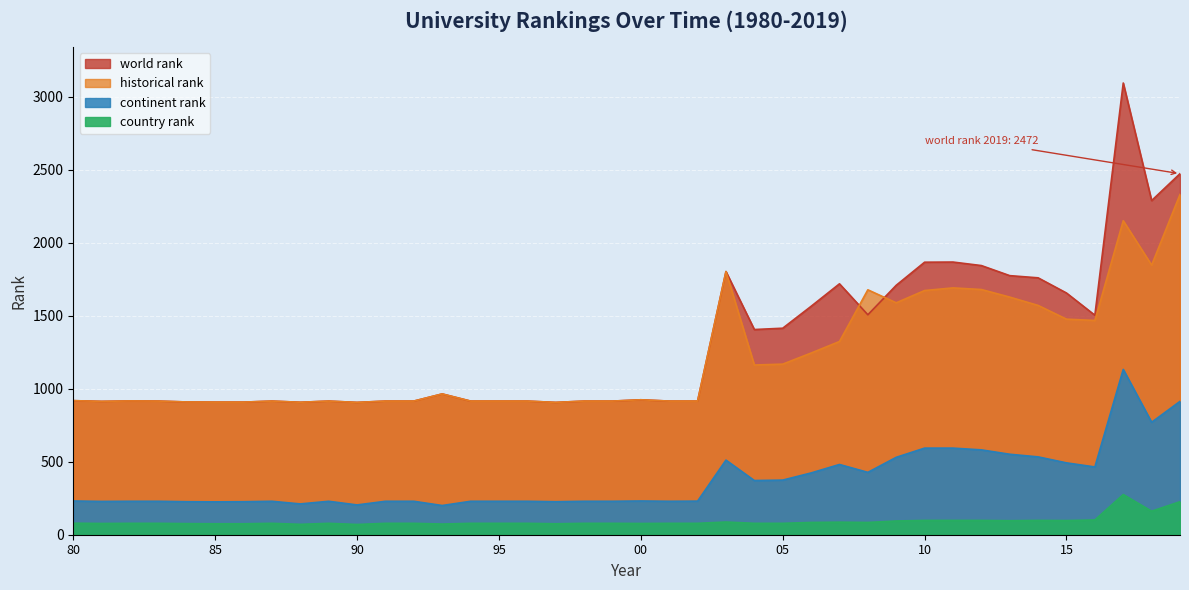

True or false: historical rank and country rank cross at least once.

False